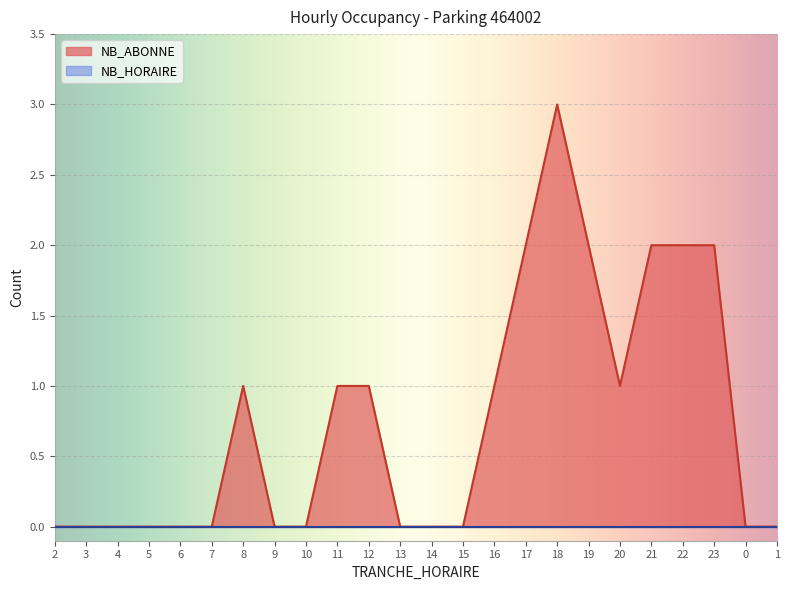

Is it true that the value at 1 is 2?

False